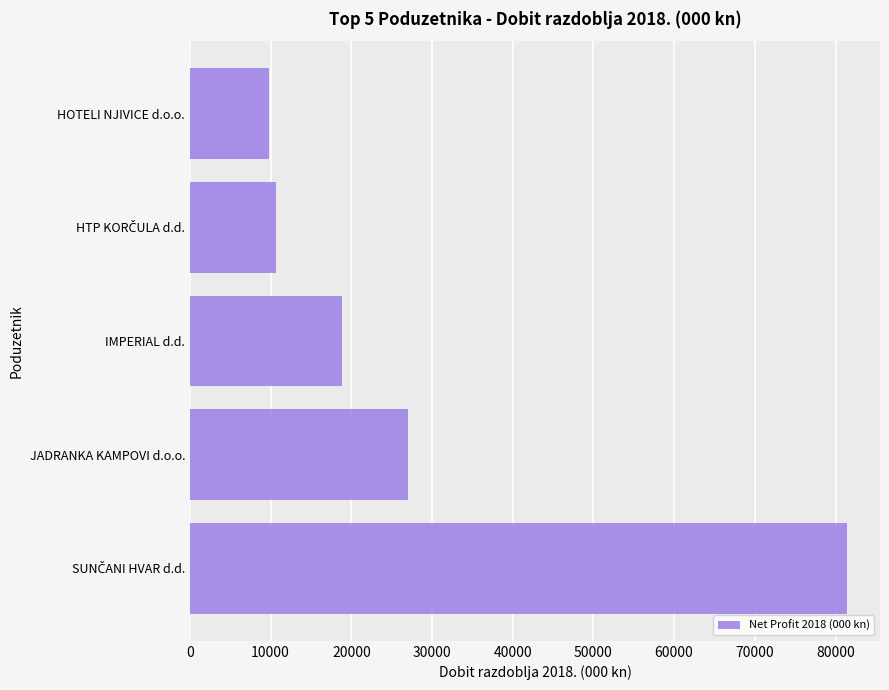

Is it true that the value at IMPERIAL d.d. is 26669.4?

False